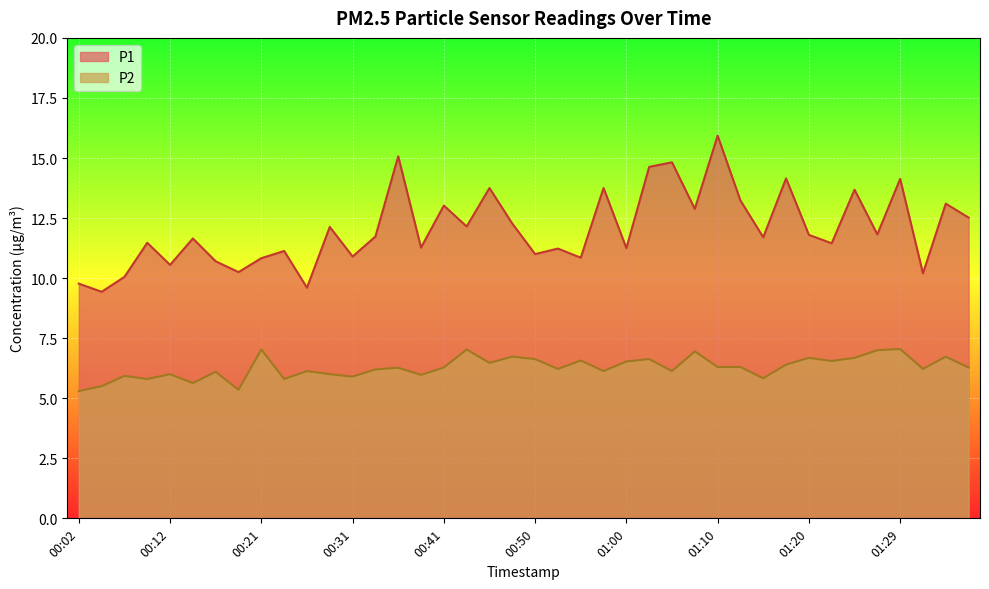

True or false: P1 and P2 intersect in this chart.

False